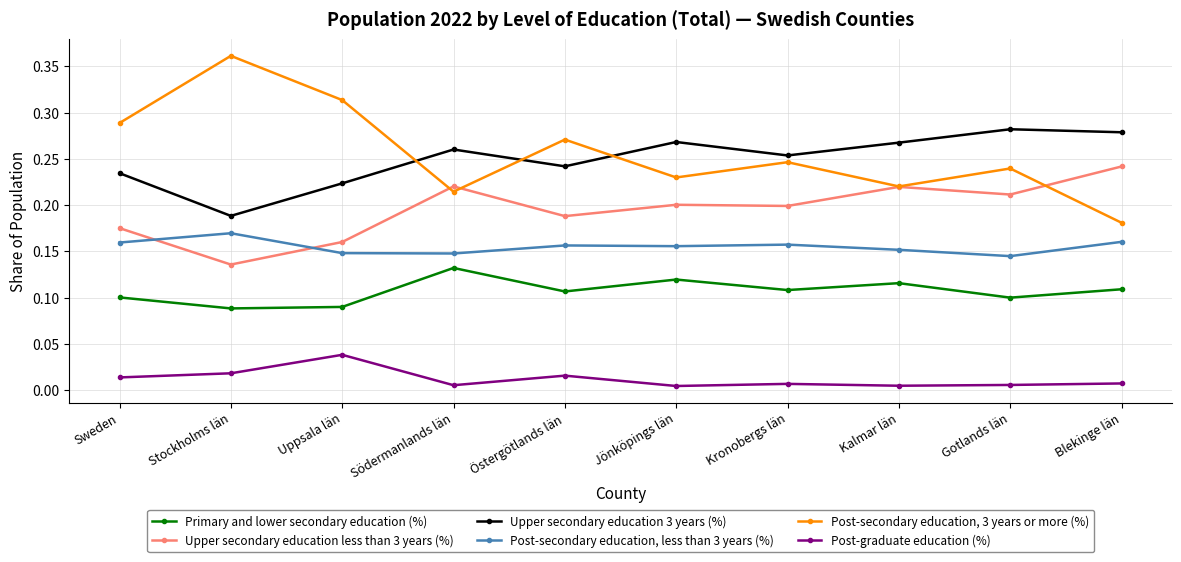

Count the Post-graduate education (%) values in the range 0 to 1.

10